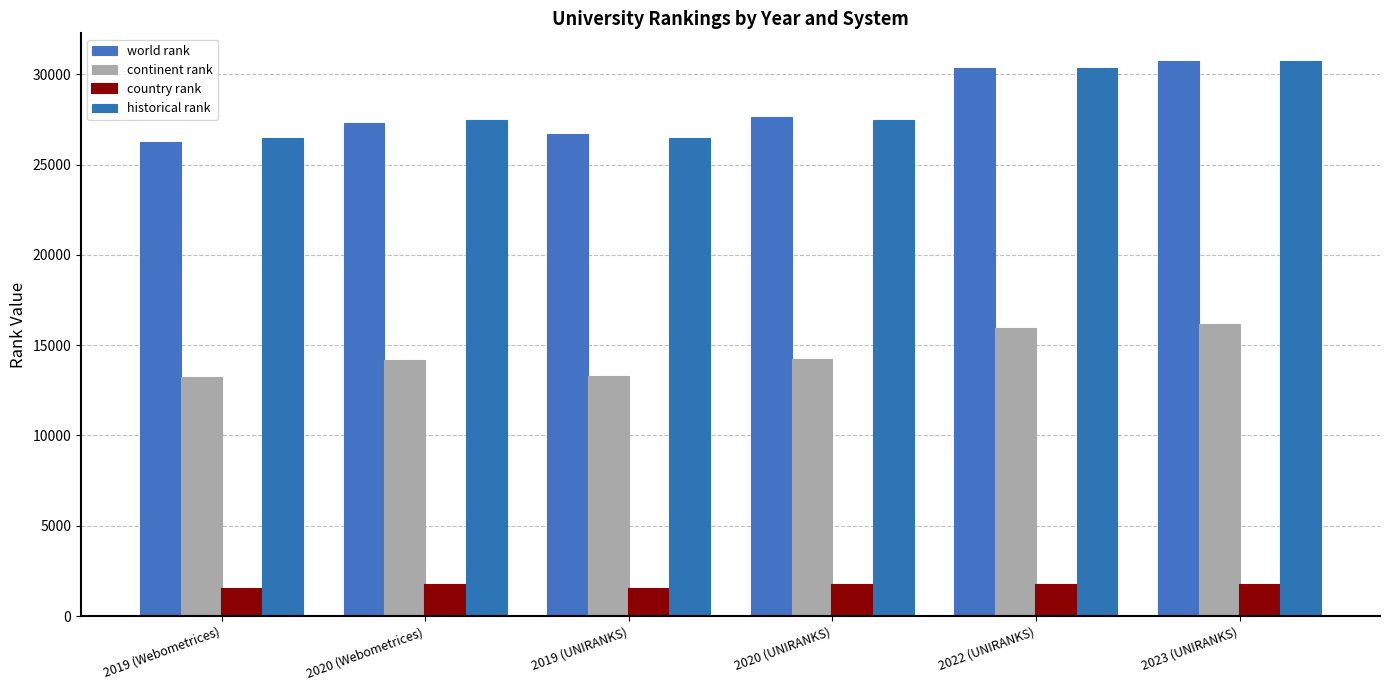

Rank the categories by country rank value from lowest to highest.

2019 (Webometrices), 2019 (UNIRANKS), 2022 (UNIRANKS), 2020 (Webometrices), 2020 (UNIRANKS), 2023 (UNIRANKS)